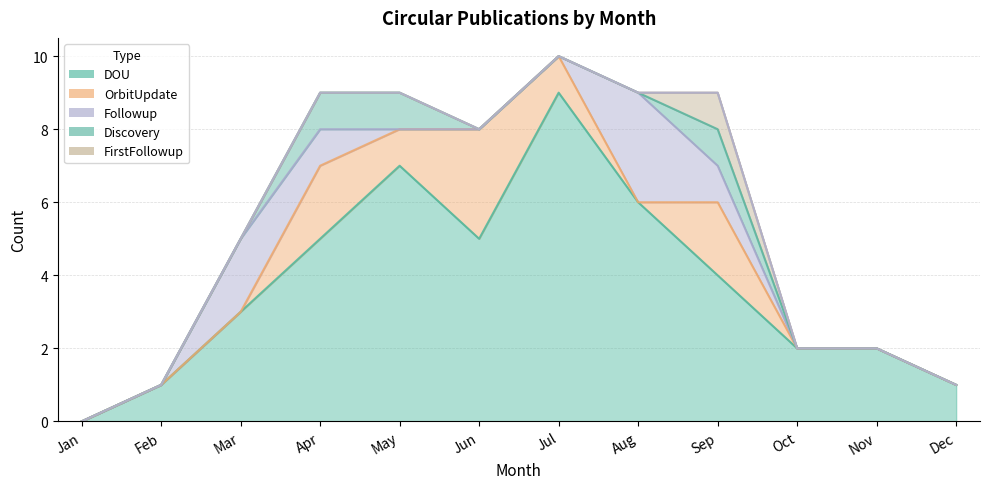

True or false: Discovery and DOU intersect in this chart.

False